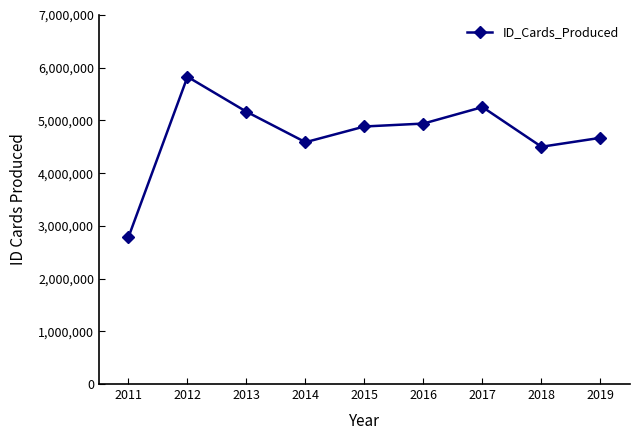

Where is the first local maximum?

2012